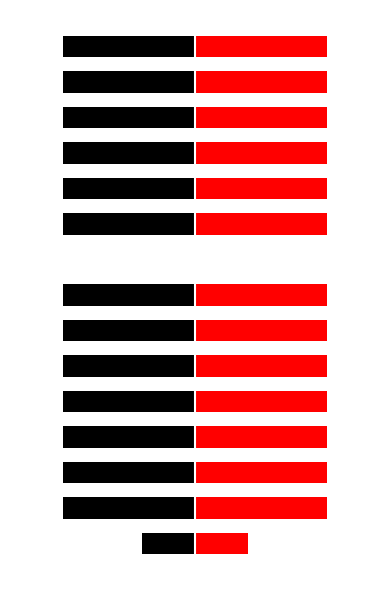

Reading left to right, transcribe all the data shown in this chart.

Black (Left): -0.4	-1.0	-1.0	-1.0	-1.0	-1.0	-1.0	-1.0	0.0	-1.0	-1.0	-1.0	-1.0	-1.0	-1.0
Red (Right): 0.4	1.0	1.0	1.0	1.0	1.0	1.0	1.0	0.0	1.0	1.0	1.0	1.0	1.0	1.0